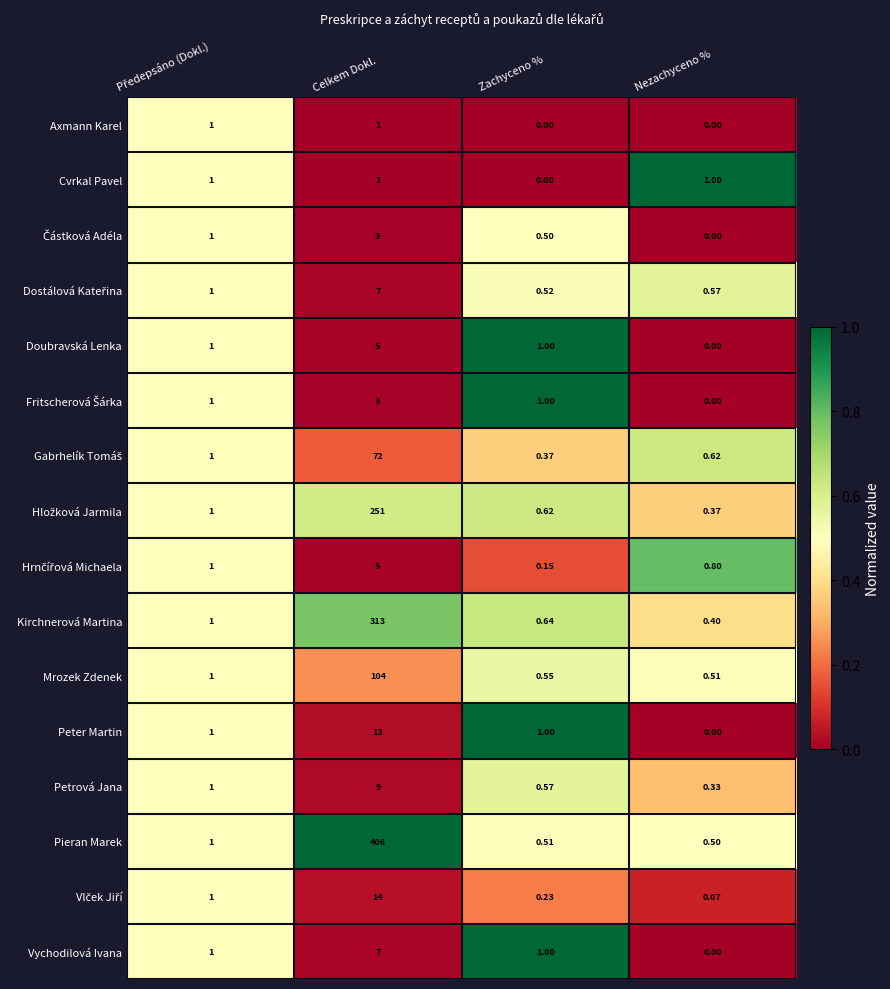

Which series has the largest total across all categories?

Pieran Marek